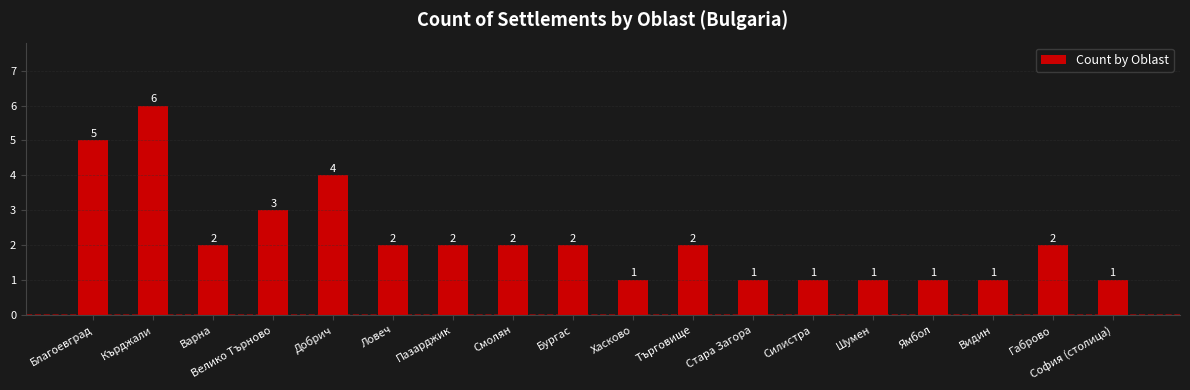

The value at Габрово is 2. True or false?

True